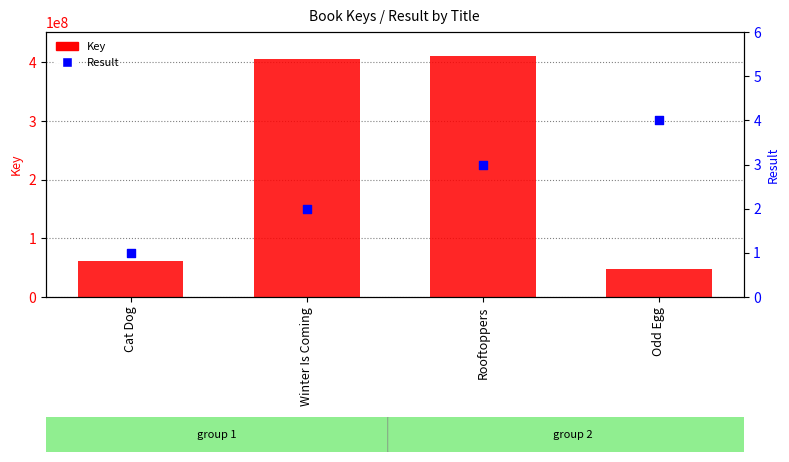

Which series reaches the minimum Y coordinate?

Result